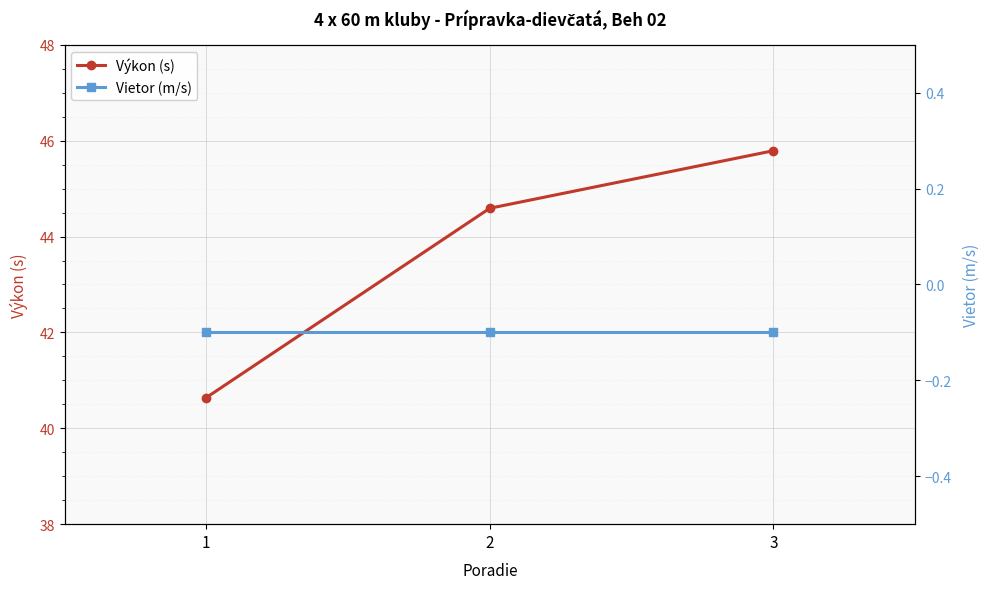

How many values in the Výkon (s) series exceed 44?

2